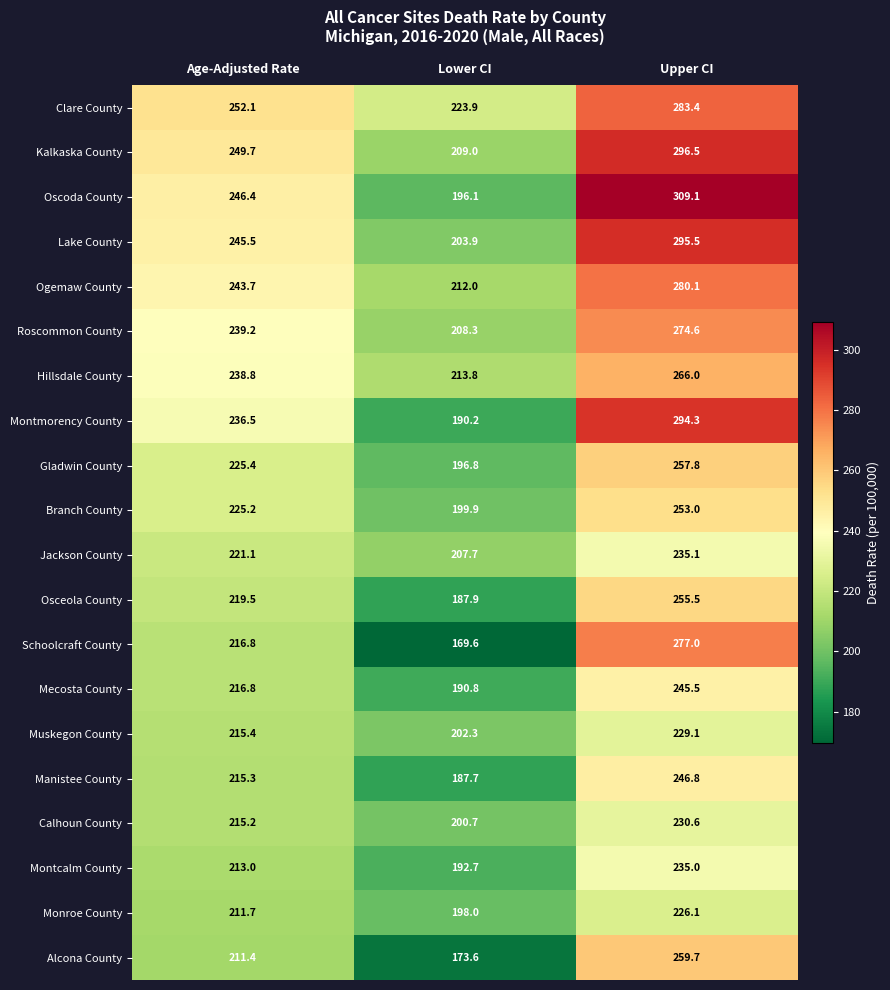

Count the number of categories in the chart.

3